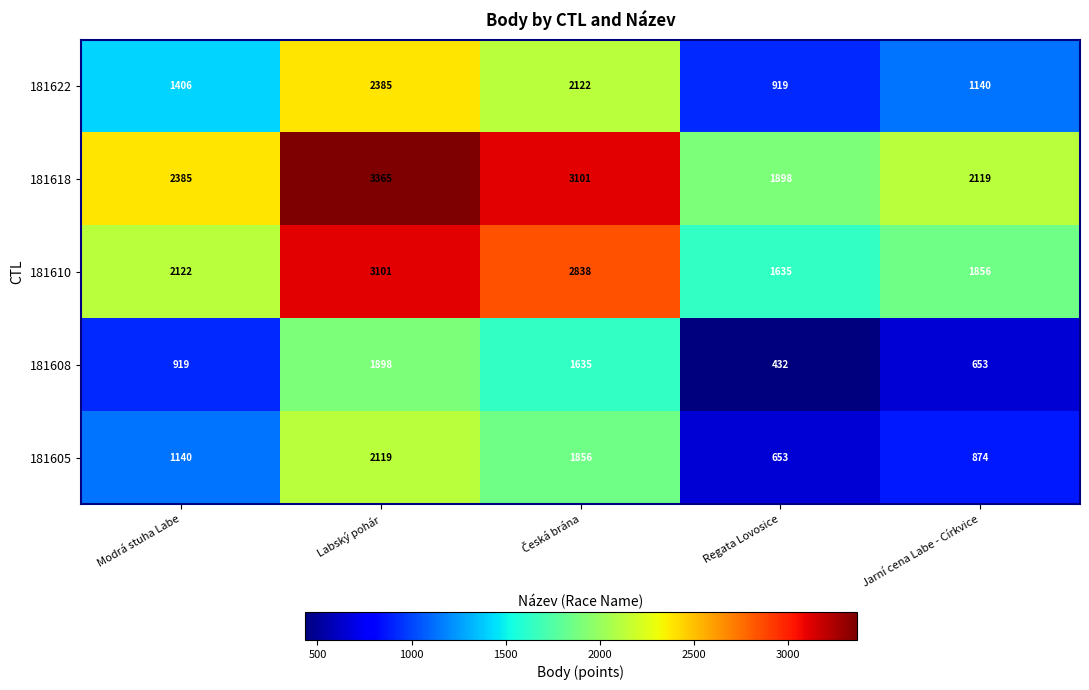

Is it true that 181622 equals 3638 at Labský pohár?

False